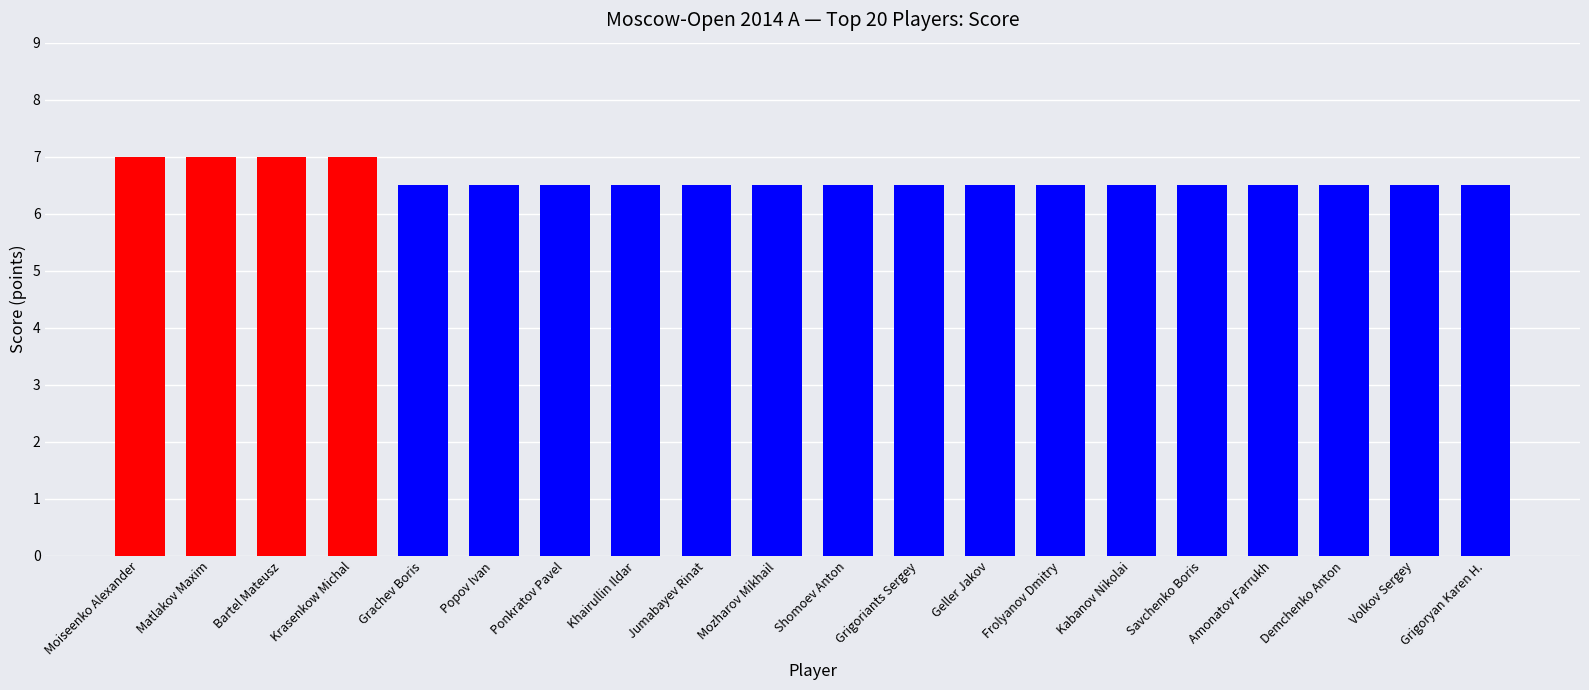

What is the difference between the maximum and minimum values?

0.5